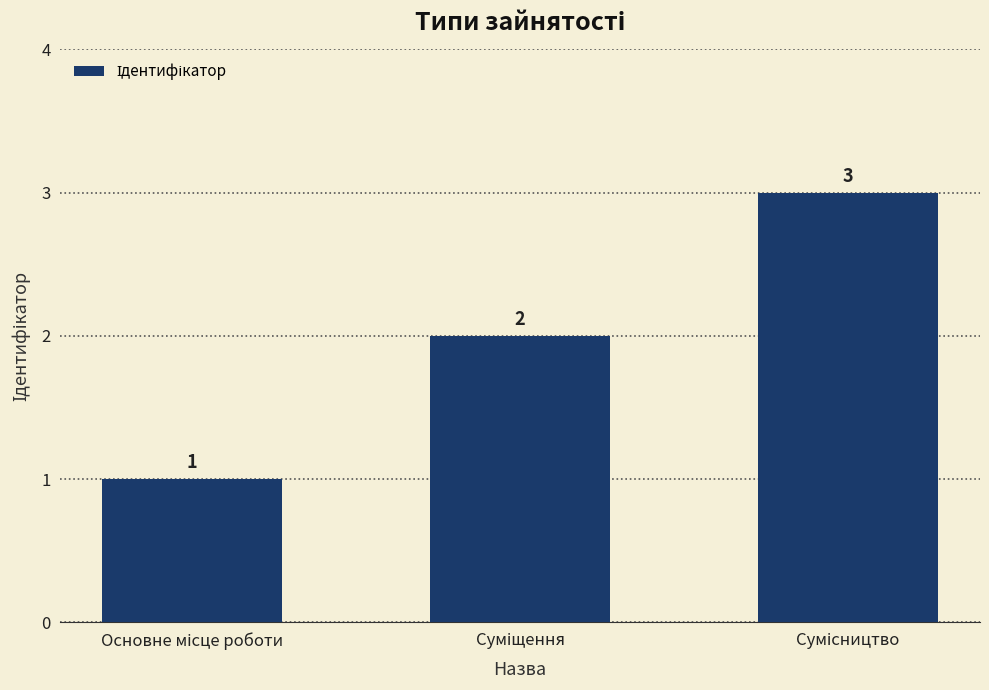

Count the values in the range 1 to 3.

3